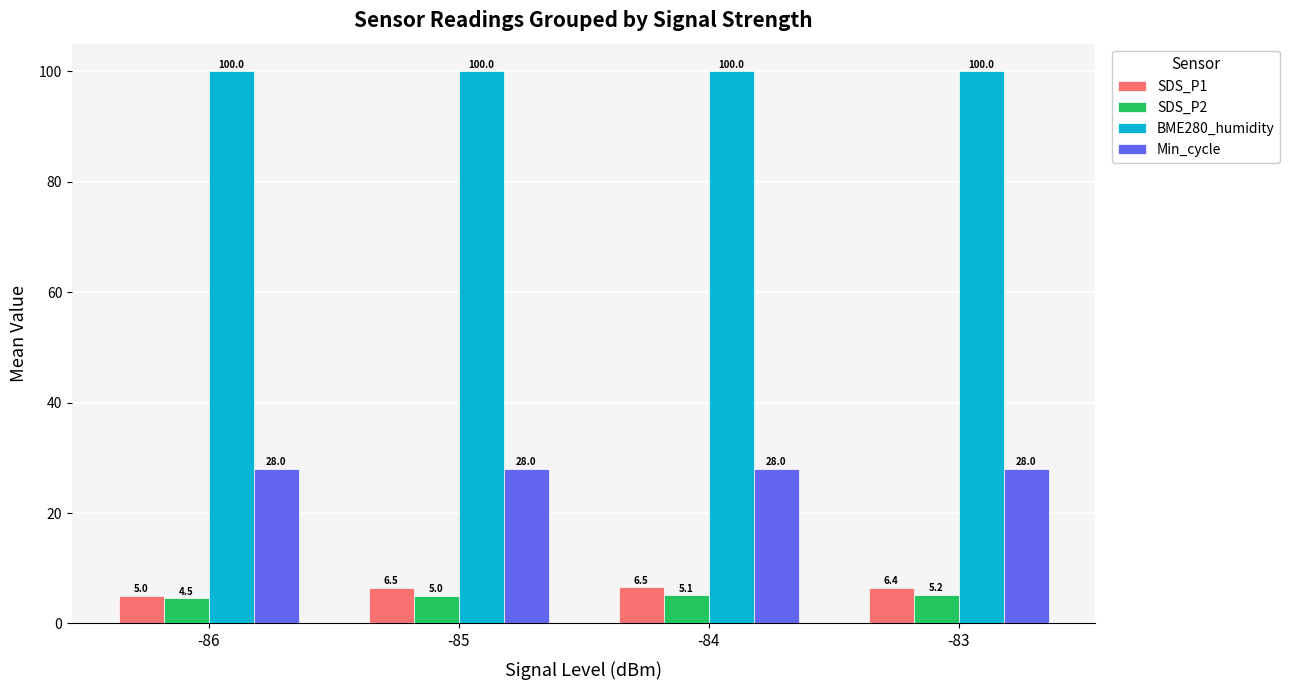

What is the total value across all series at -85?

139.4